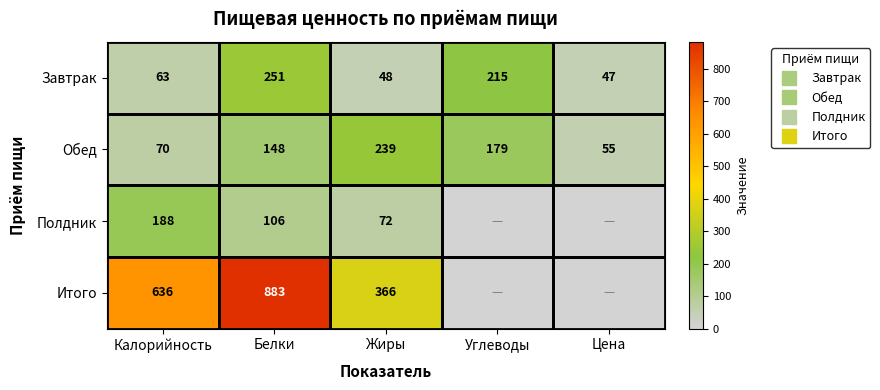

What is the difference between the Обед values at Цена and Калорийность?

15.0